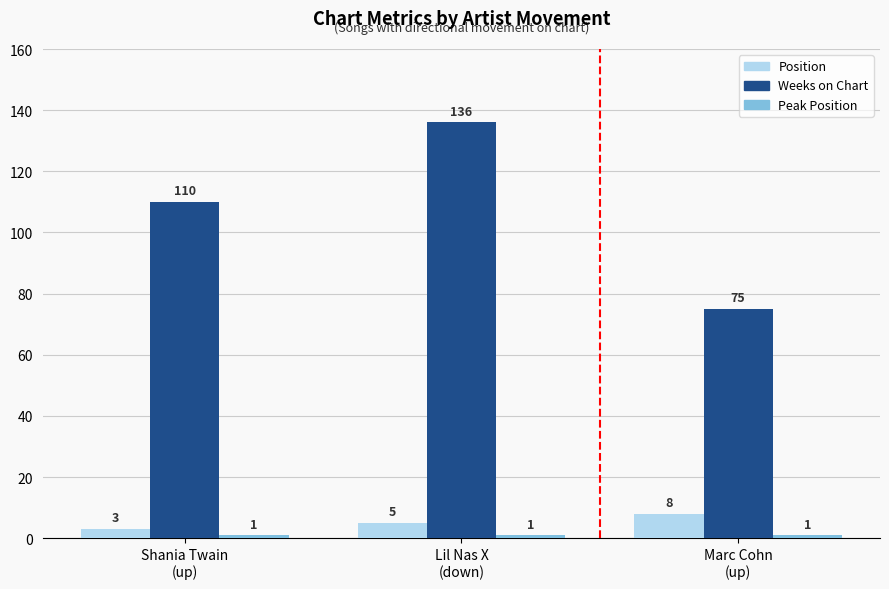

Count the Position values in the range 3 to 8.

3